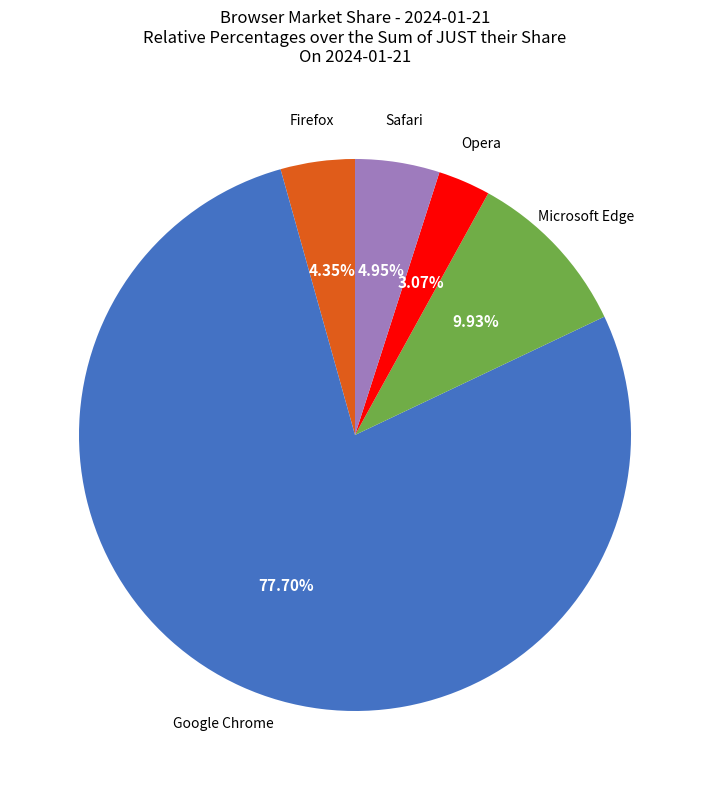

Is there any slice that represents more than half of the pie?

Yes